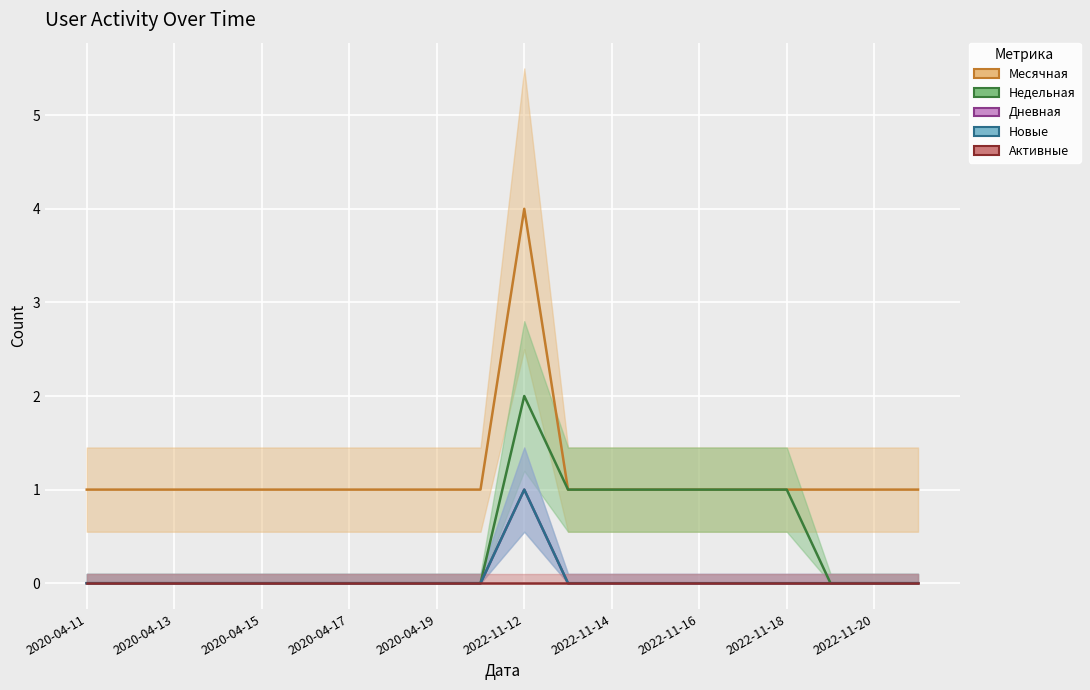

At which category is the sum across all series the highest?

2022-11-12